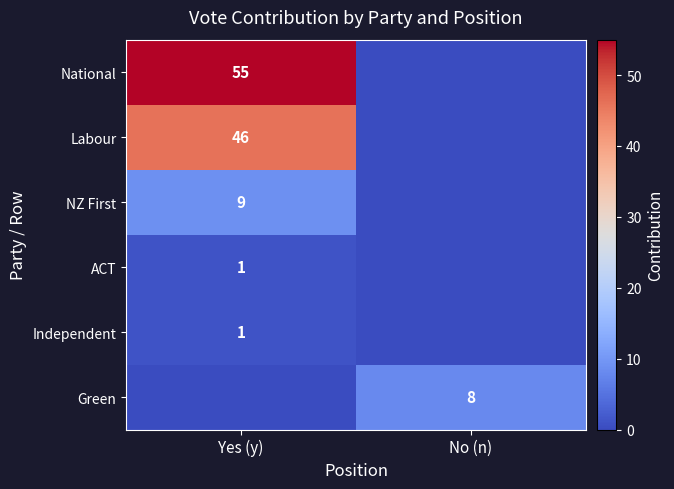

The National series shows 55 at Yes (y). True or false?

True